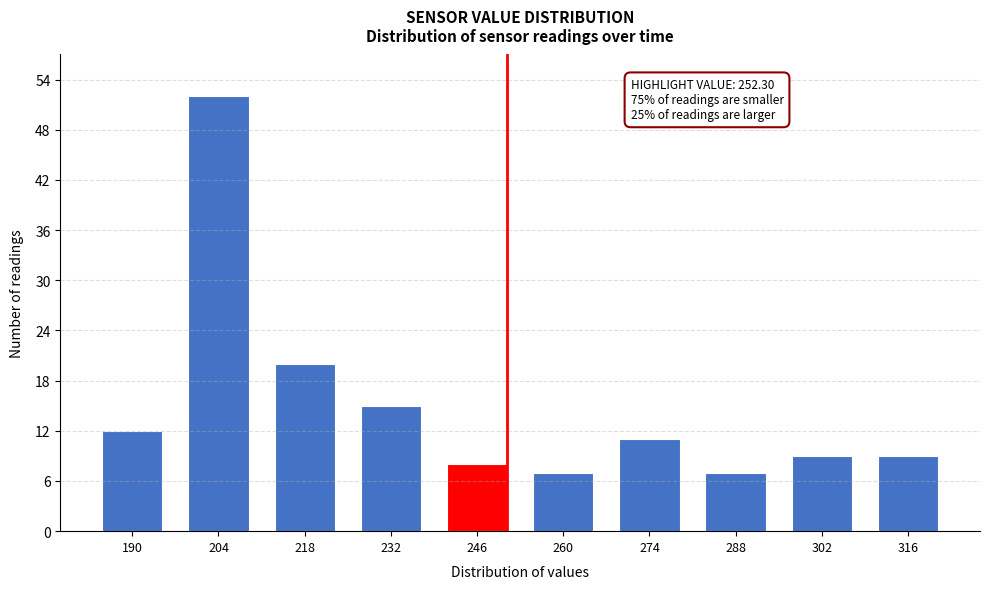

Reading right to left, list all the values displayed in this chart.

316=9	302=9	288=7	274=11	260=7	246=8	232=15	218=20	204=52	190=12